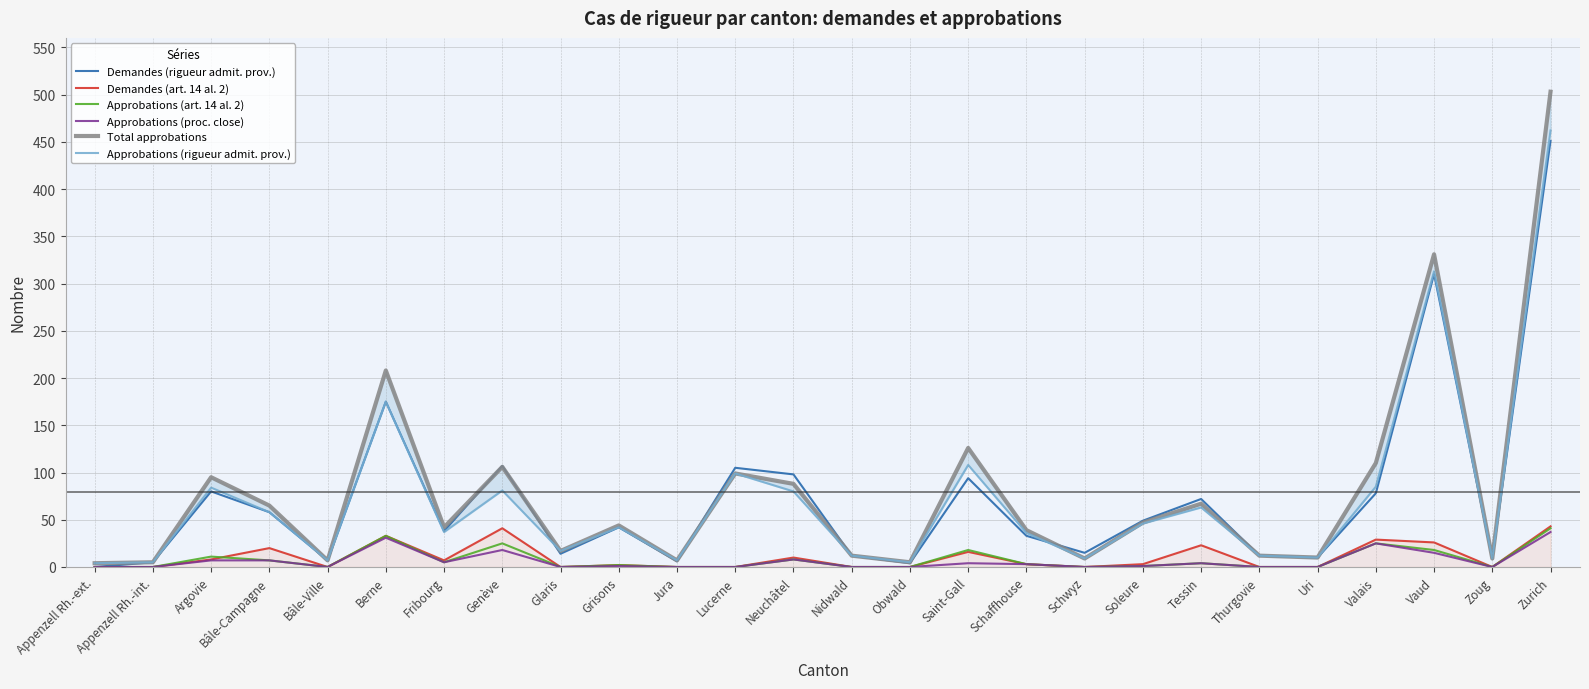

True or false: Demandes (rigueur admit. prov.) and Demandes (art. 14 al. 2) cross at least once.

False